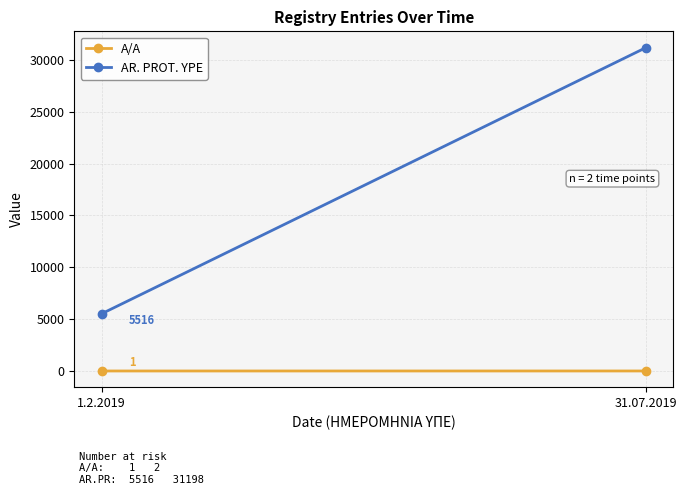

True or false: AR. PROT. YPE has a value of 14107 at 31.07.2019.

False